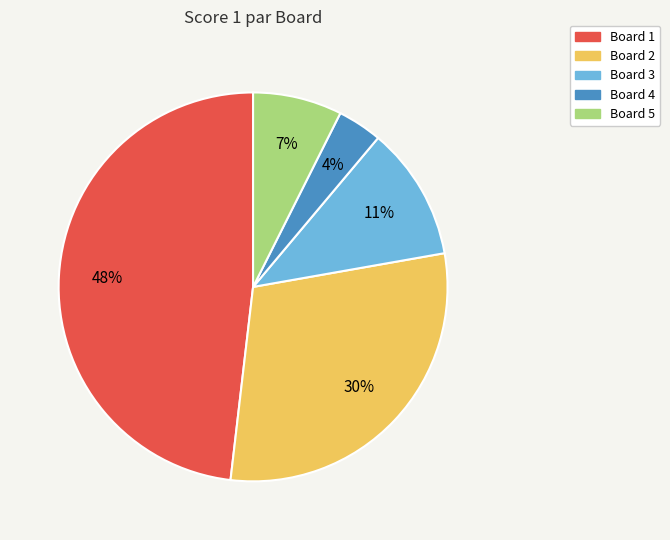

To the nearest percent, what portion does Board 5 represent?

7%